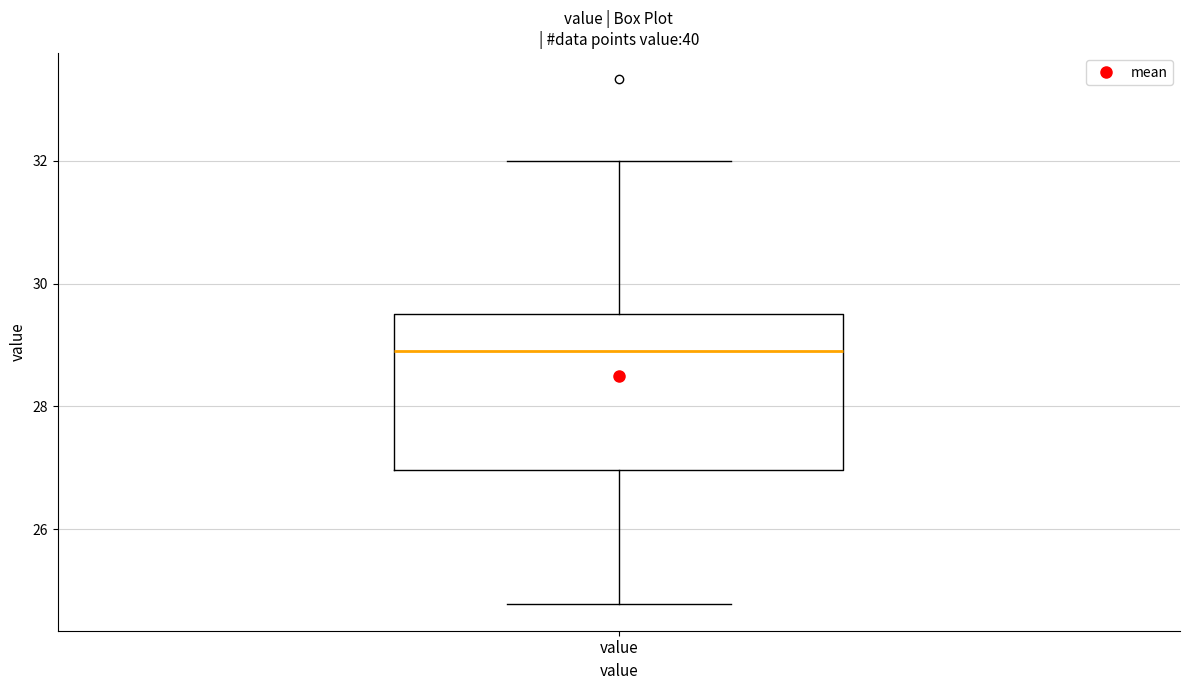

Transcribe this box plot: give where the median line is, the range the box spans, and where the two whiskers end, as read against the y-axis. The values are not printed on the chart, so give them approximately, as read against the axis.

median 29.0, box 27.0 to 29.6, whiskers 24.8 to 32.0